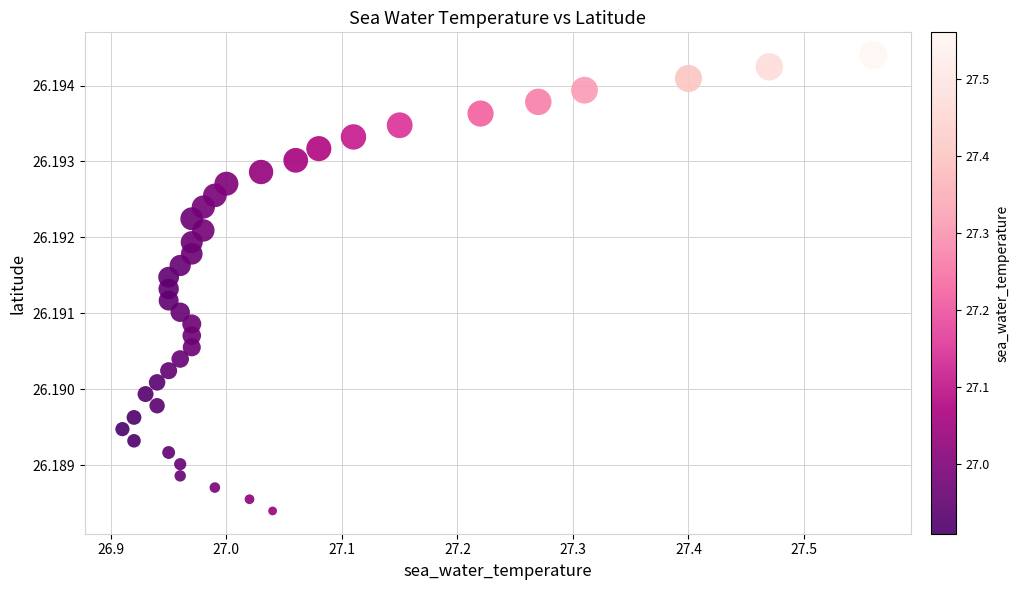

What is the range of X values (max minus min)?

0.6